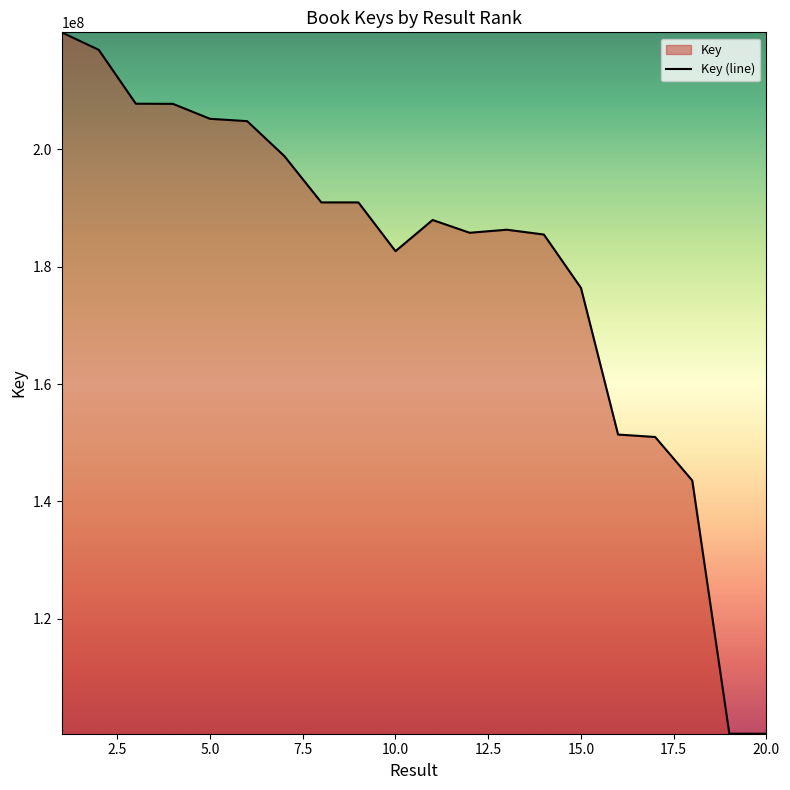

List the labels in order of value, largest first.

1, 2, 3, 4, 5, 6, 7, 8, 9, 11, 13, 12, 14, 10, 15, 16, 17, 18, 19, 20